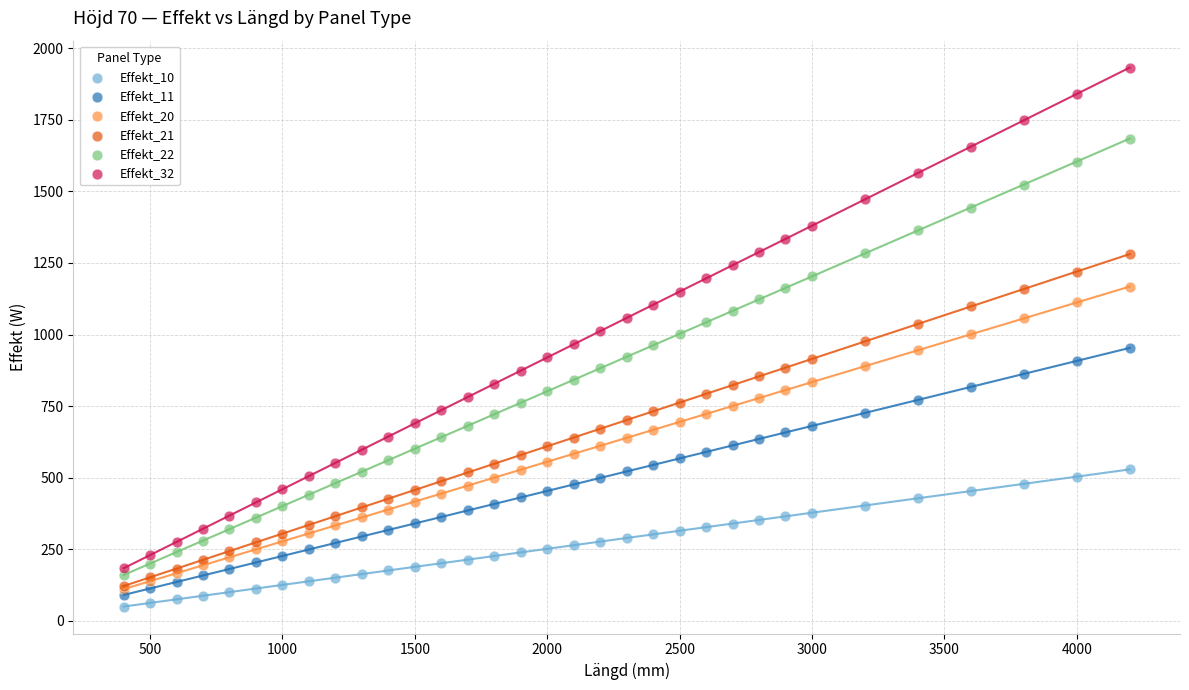

Which series has the widest spread of Y values?

Effekt_32